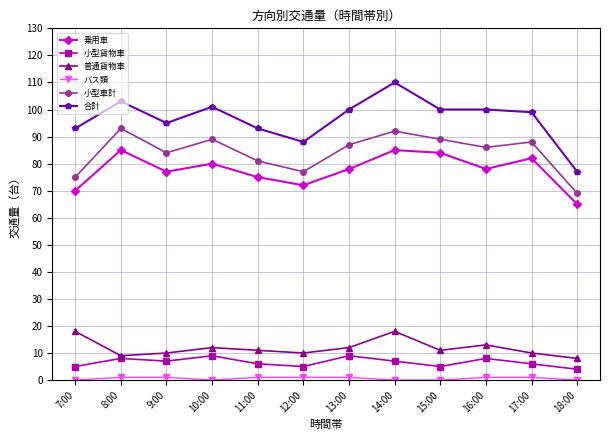

What is the maximum value for 小型貨物車?

9